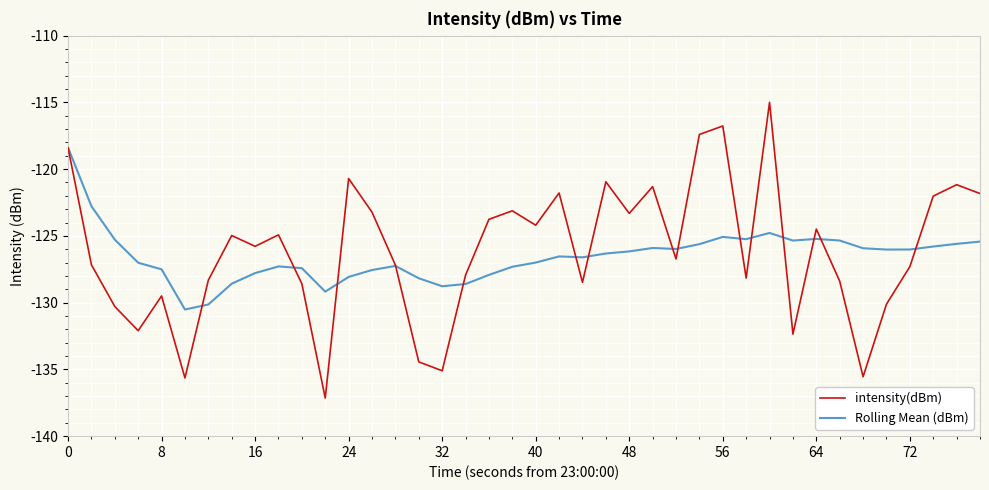

What is the maximum value for intensity(dBm)?

-115.0